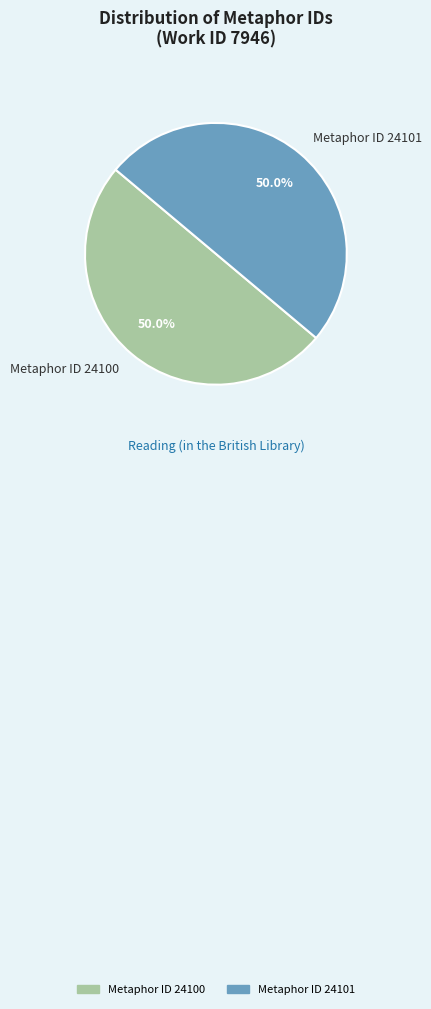

What is the total percentage of Metaphor ID 24101 and Metaphor ID 24100?

100.0%